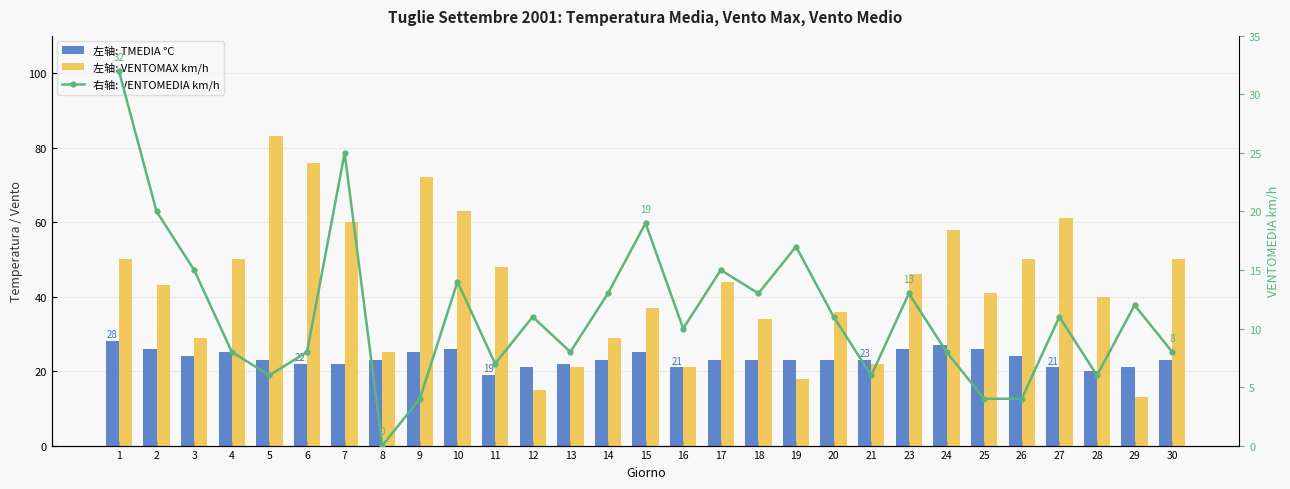

What is the value of the 左轴: TMEDIA °C bar at the 14th from the left?

23